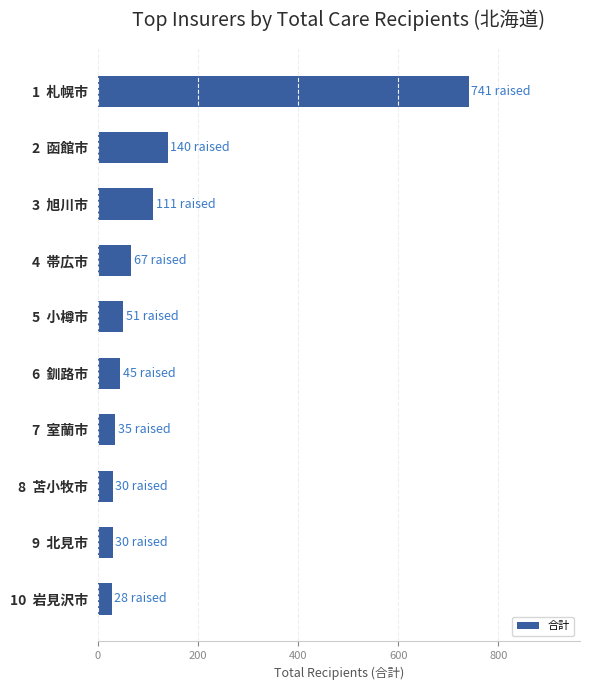

What is the sum of the values at 8  苫小牧市 and 3  旭川市?

141